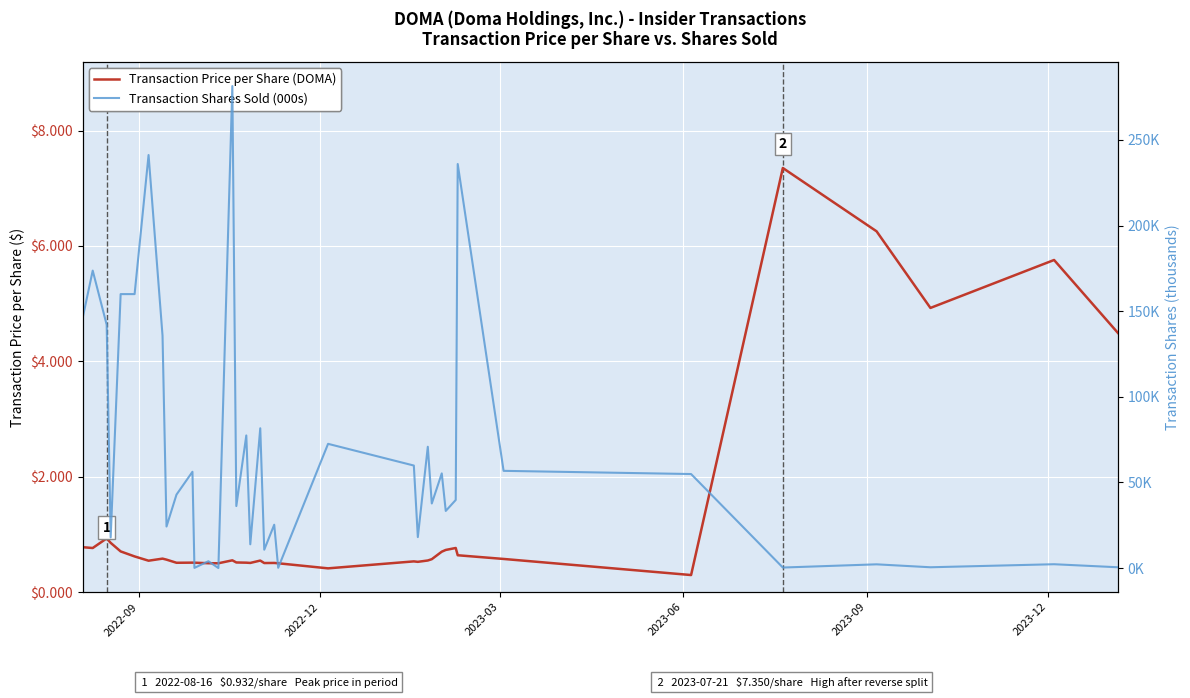

Rank the series by their maximum value, from highest to lowest.

Transaction Shares (000s), Transaction Price per Share (DOMA)